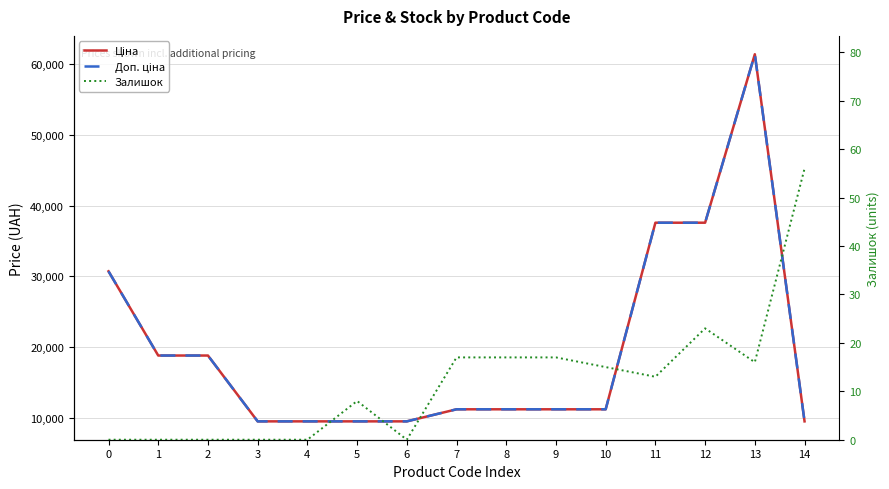

How many lines are shown in the chart?

3